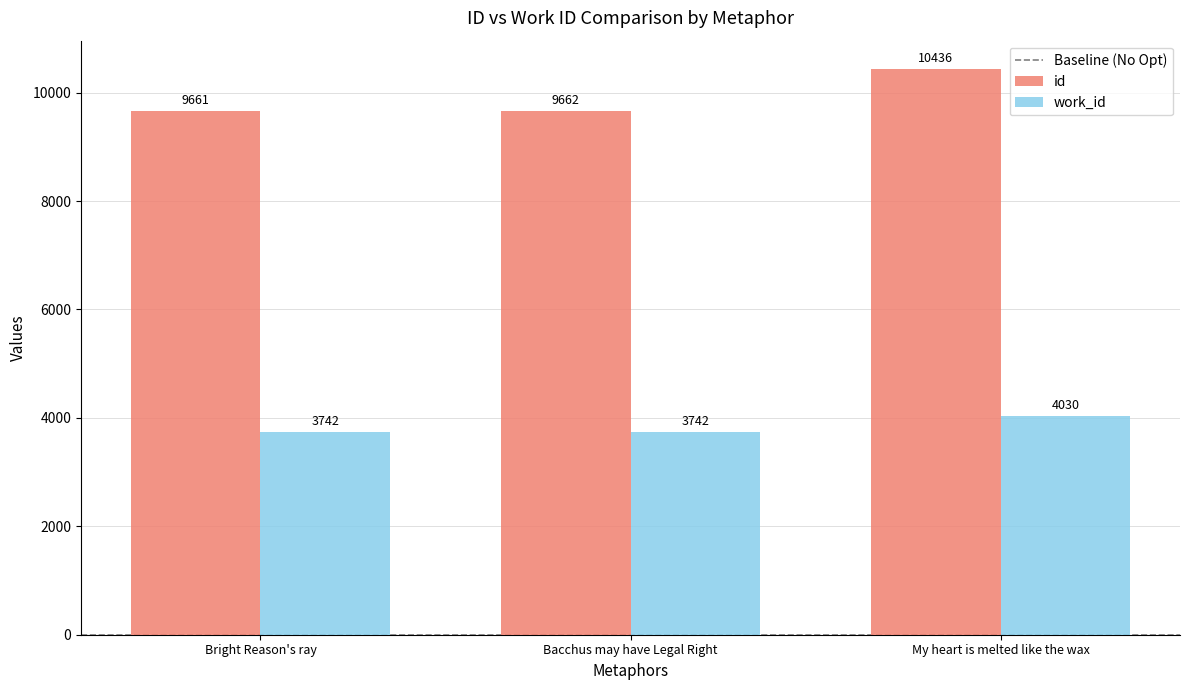

Reading left to right, what are all the values shown in this chart?

id: 9661	9662	10436
work_id: 3742	3742	4030